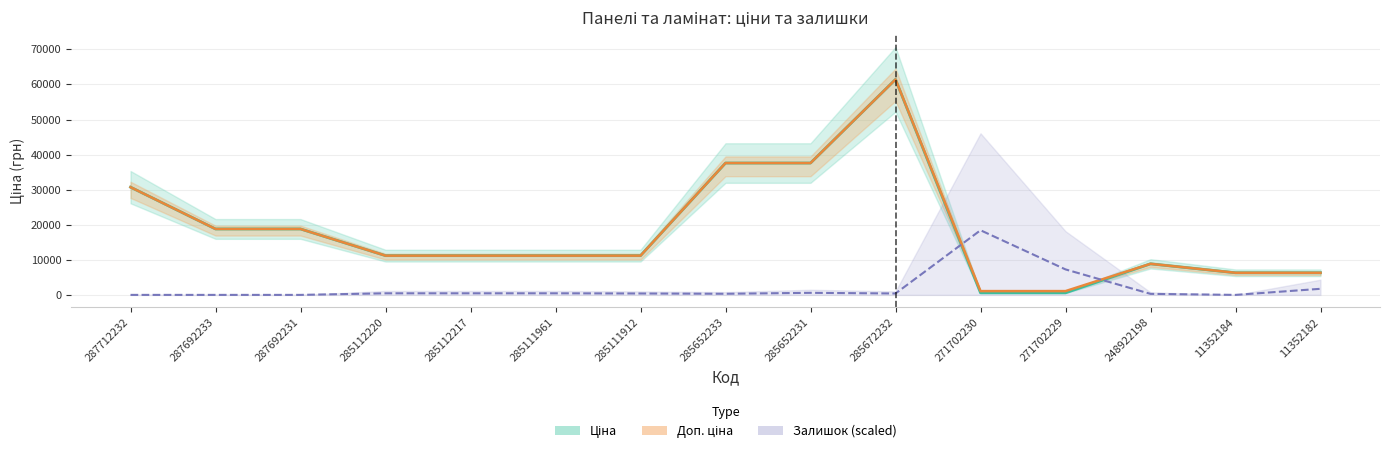

Reading left to right, what are all the values shown in this chart?

Ціна: 287712232=30717.1	287692233=18796.8	287692231=18796.8	285112220=11188.2	285112217=11188.2	285111961=11188.2	285111912=11188.2	285652233=37593.6	285652231=37593.6	285672232=61434.3	271702230=589.9	271702229=589.9	248922198=8856.7	11352184=6308.8	11352182=6308.8
Доп. ціна: 287712232=30717.1	287692233=18796.8	287692231=18796.8	285112220=11188.2	285112217=11188.2	285111961=11188.2	285111912=11188.2	285652233=37593.6	285652231=37593.6	285672232=61434.3	271702230=1081.7	271702229=1081.7	248922198=8856.7	11352184=6308.8	11352182=6308.8
Залишок (scaled): 287712232=0.0	287692233=0.0	287692231=0.0	285112220=454.1	285112217=454.1	285111961=454.1	285111912=400.7	285652233=320.5	285652231=587.6	285672232=400.7	271702230=18430.3	271702229=7265.3	248922198=293.8	11352184=0.0	11352182=1736.2